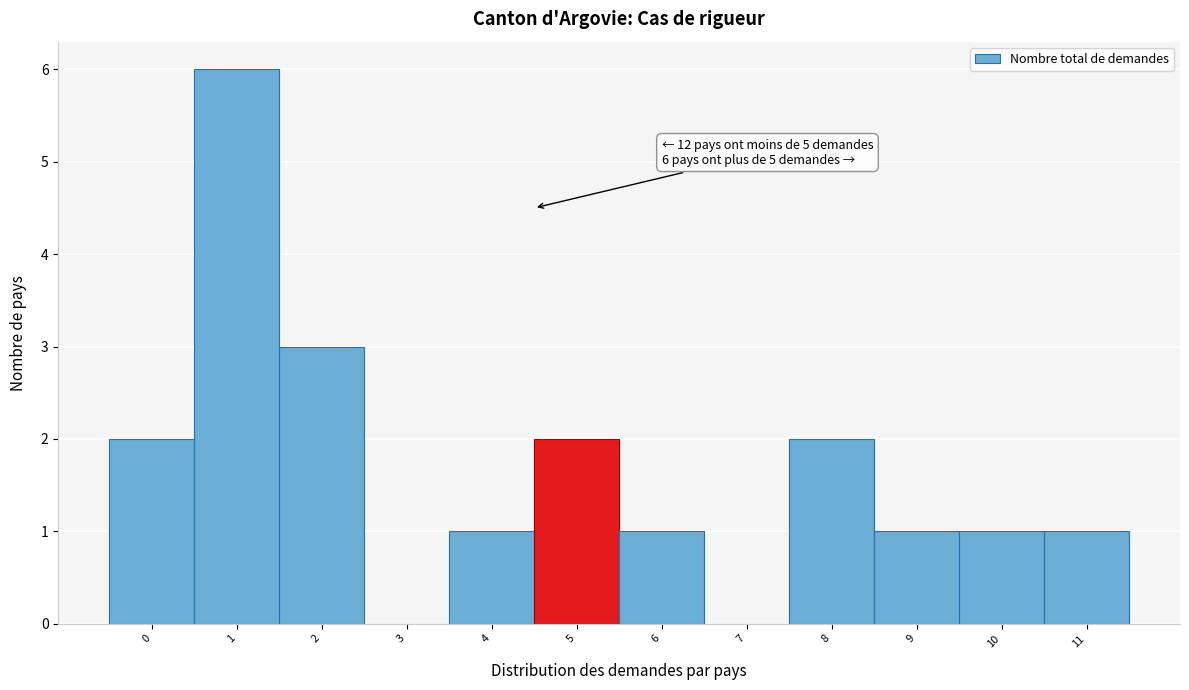

Reading left to right, list all the values displayed in this chart.

0=2	1=6	2=3	3=0	4=1	5=2	6=1	7=0	8=2	9=1	10=1	11=1